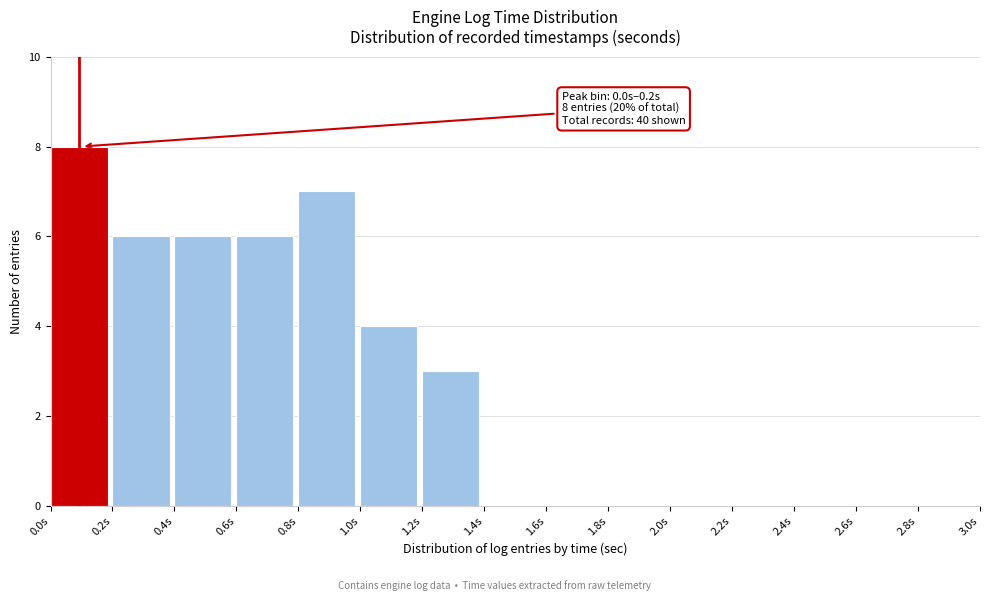

Which range on the x-axis has the tallest bar?

0.0 to 0.2